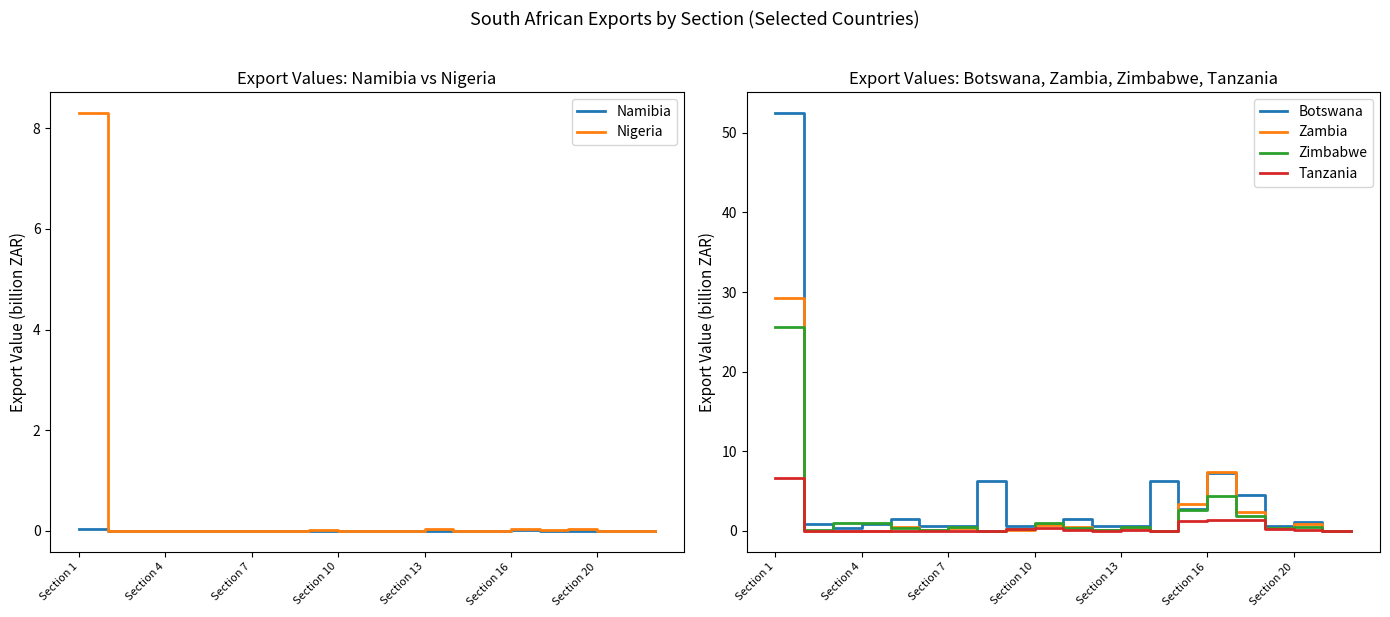

How many times do Zimbabwe and Botswana cross each other?

4